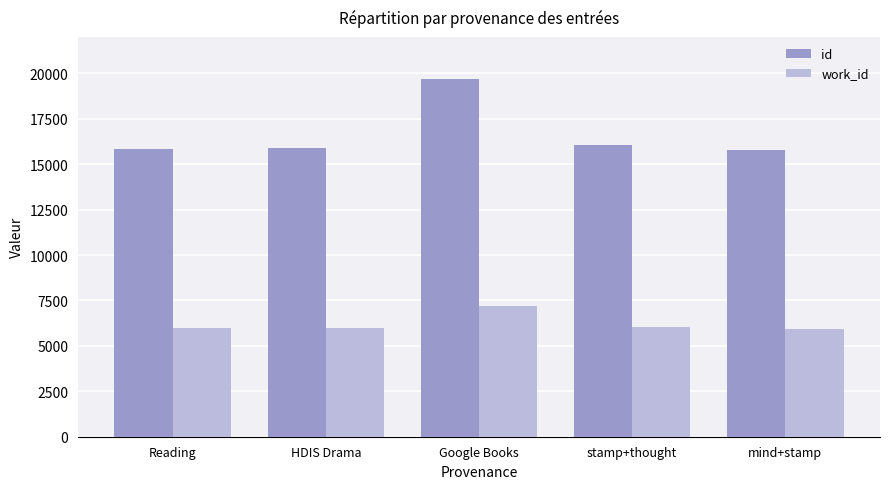

At which category is the sum across all series the highest?

Google Books